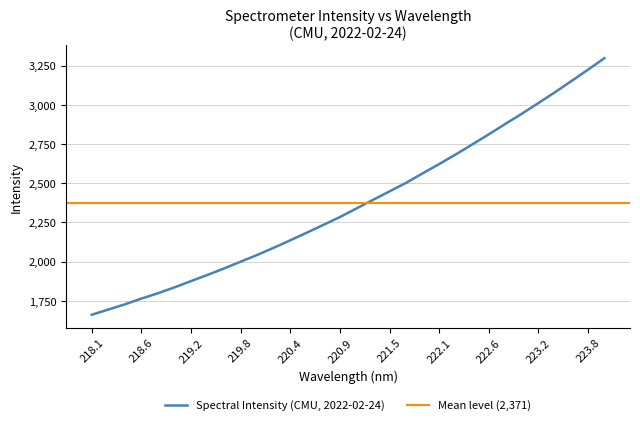

What is the value of the 2nd point from the left?

1693.5